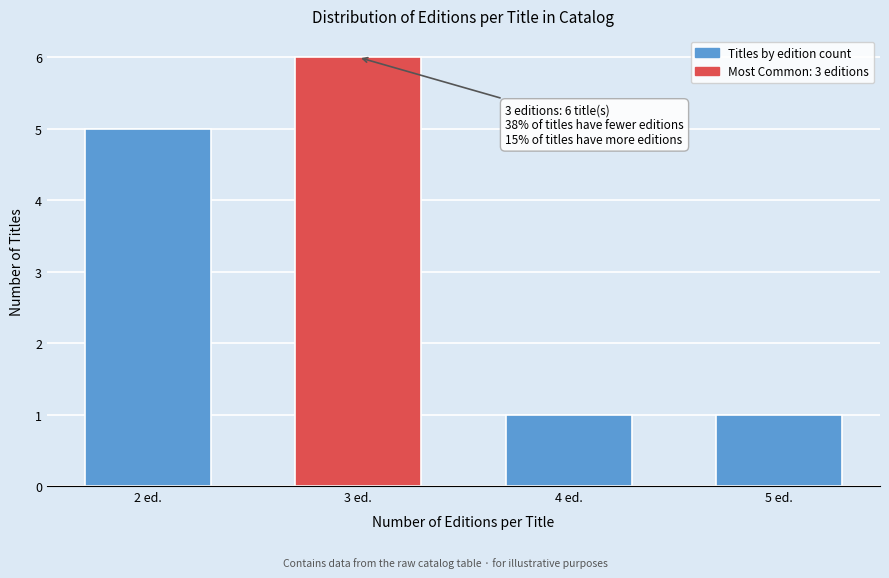

Reading right to left, what are all the values shown in this chart?

5 ed.=1	4 ed.=1	3 ed.=6	2 ed.=5